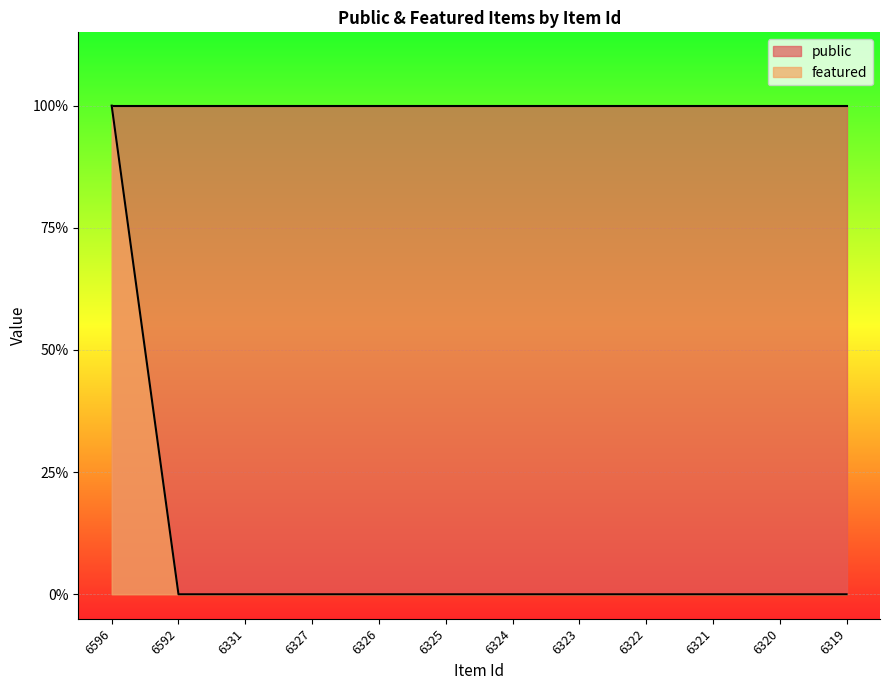

Which label corresponds to the smallest value in the chart?

6592